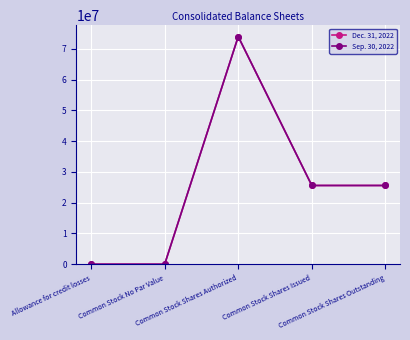

What is the difference between the highest and lowest values at Common Stock Shares Issued?

8347